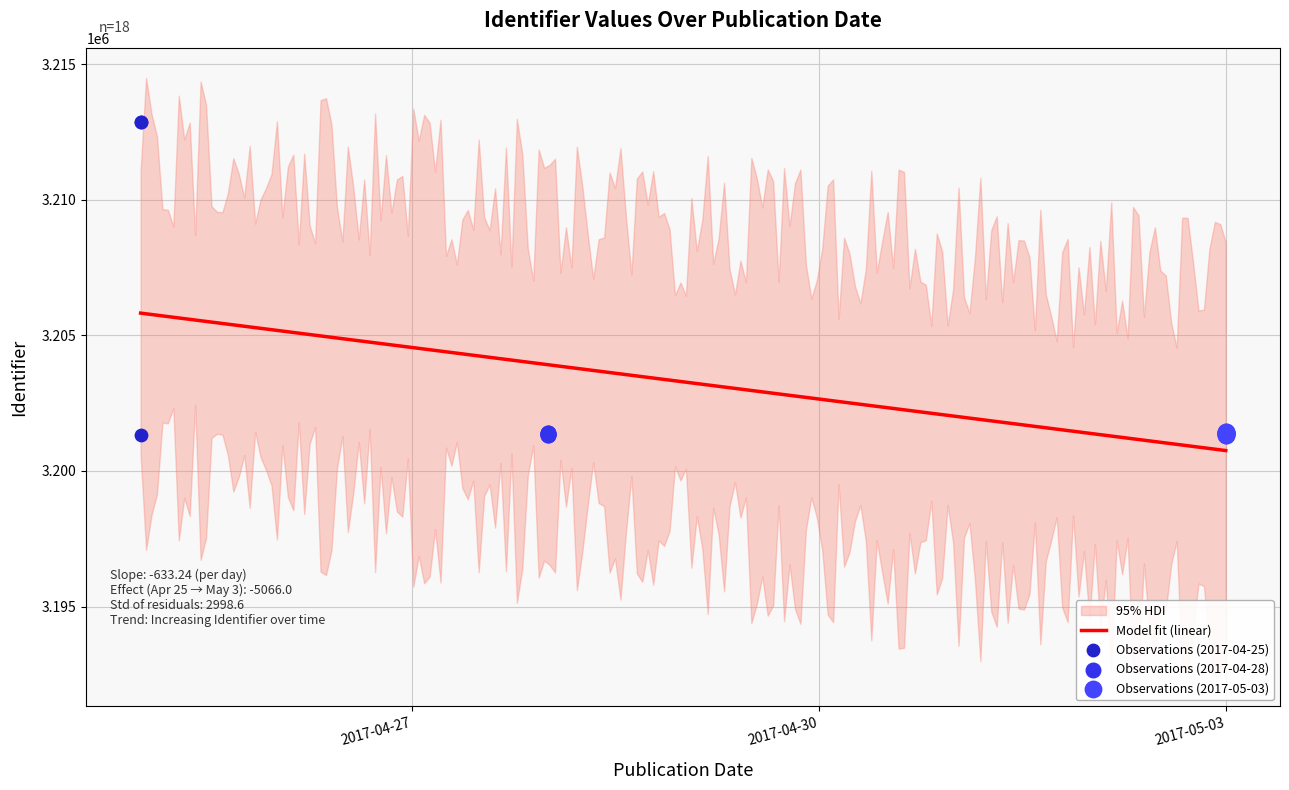

What is the minimum value for Model fit (linear)?

3200752.0